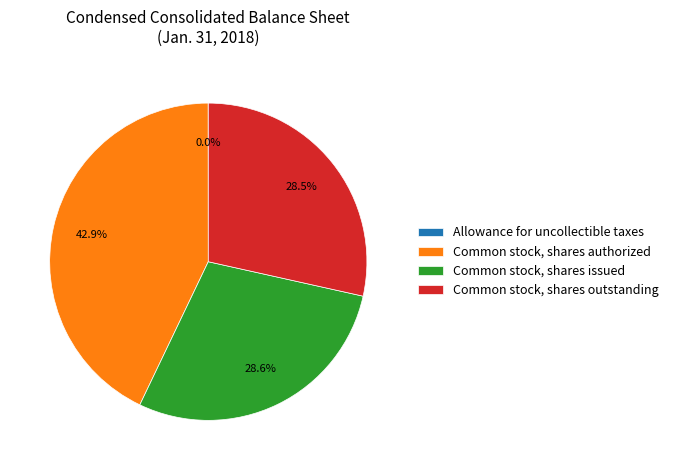

Which slice is the largest?

Common stock, shares authorized